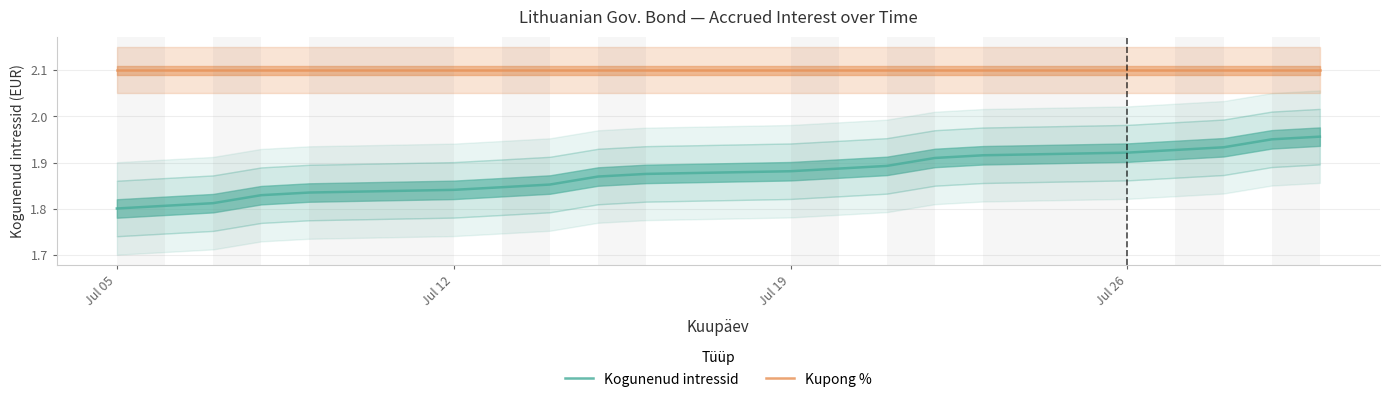

Count the number of data series in this chart.

2